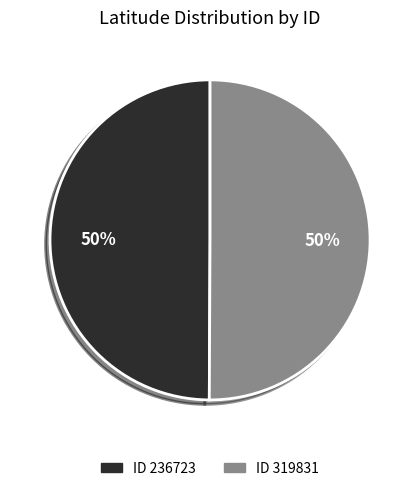

What percentage is the ID 319831 slice, to the nearest percent?

50%